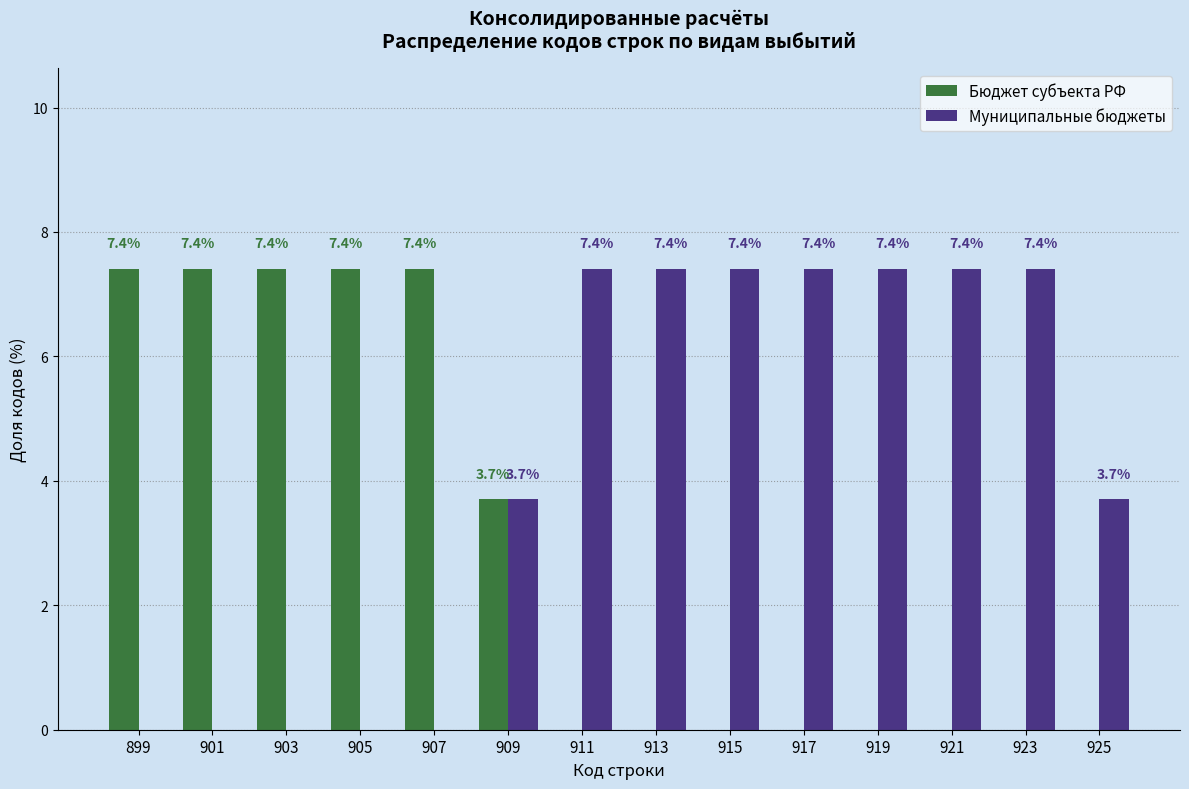

Reading left to right, what are all the values shown in this chart?

Бюджет субъекта РФ: 899=7.4	901=7.4	903=7.4	905=7.4	907=7.4	909=3.7	911=0.0	913=0.0	915=0.0	917=0.0	919=0.0	921=0.0	923=0.0	925=0.0
Муниципальные бюджеты: 899=0.0	901=0.0	903=0.0	905=0.0	907=0.0	909=3.7	911=7.4	913=7.4	915=7.4	917=7.4	919=7.4	921=7.4	923=7.4	925=3.7